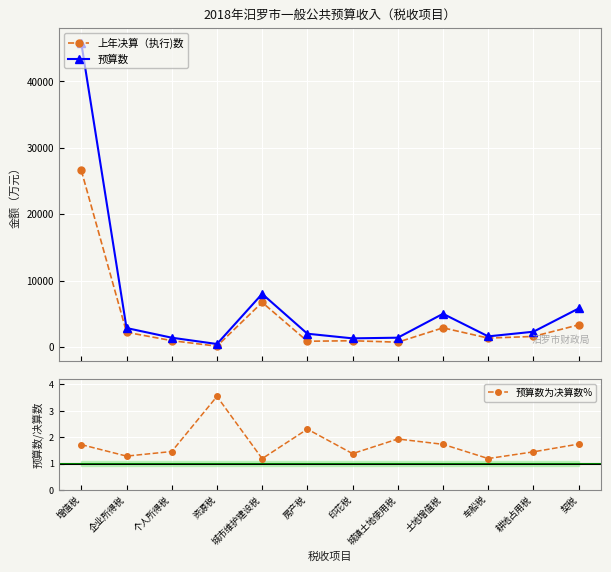

Which series changed the most between 车船税 and 耕地占用税?

预算数